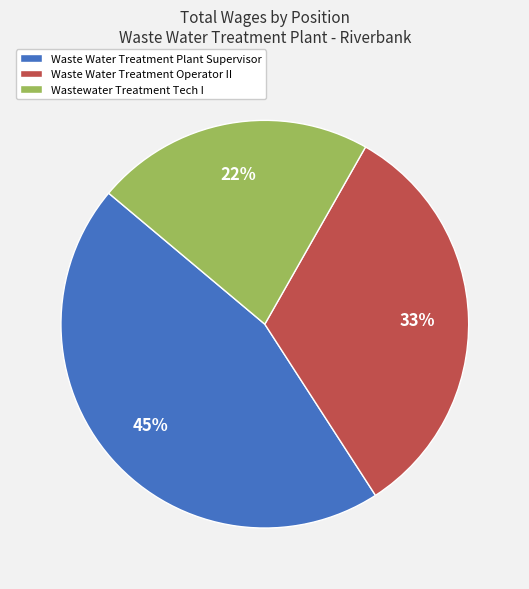

Approximately how many times larger is the value at Wastewater Treatment Tech I compared to Waste Water Treatment Plant Supervisor?

0.5